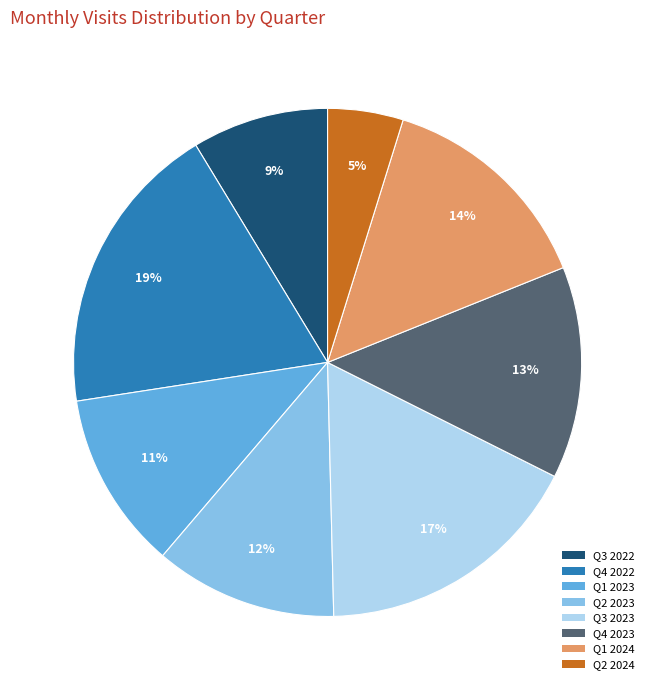

Is there a majority slice in this chart?

No